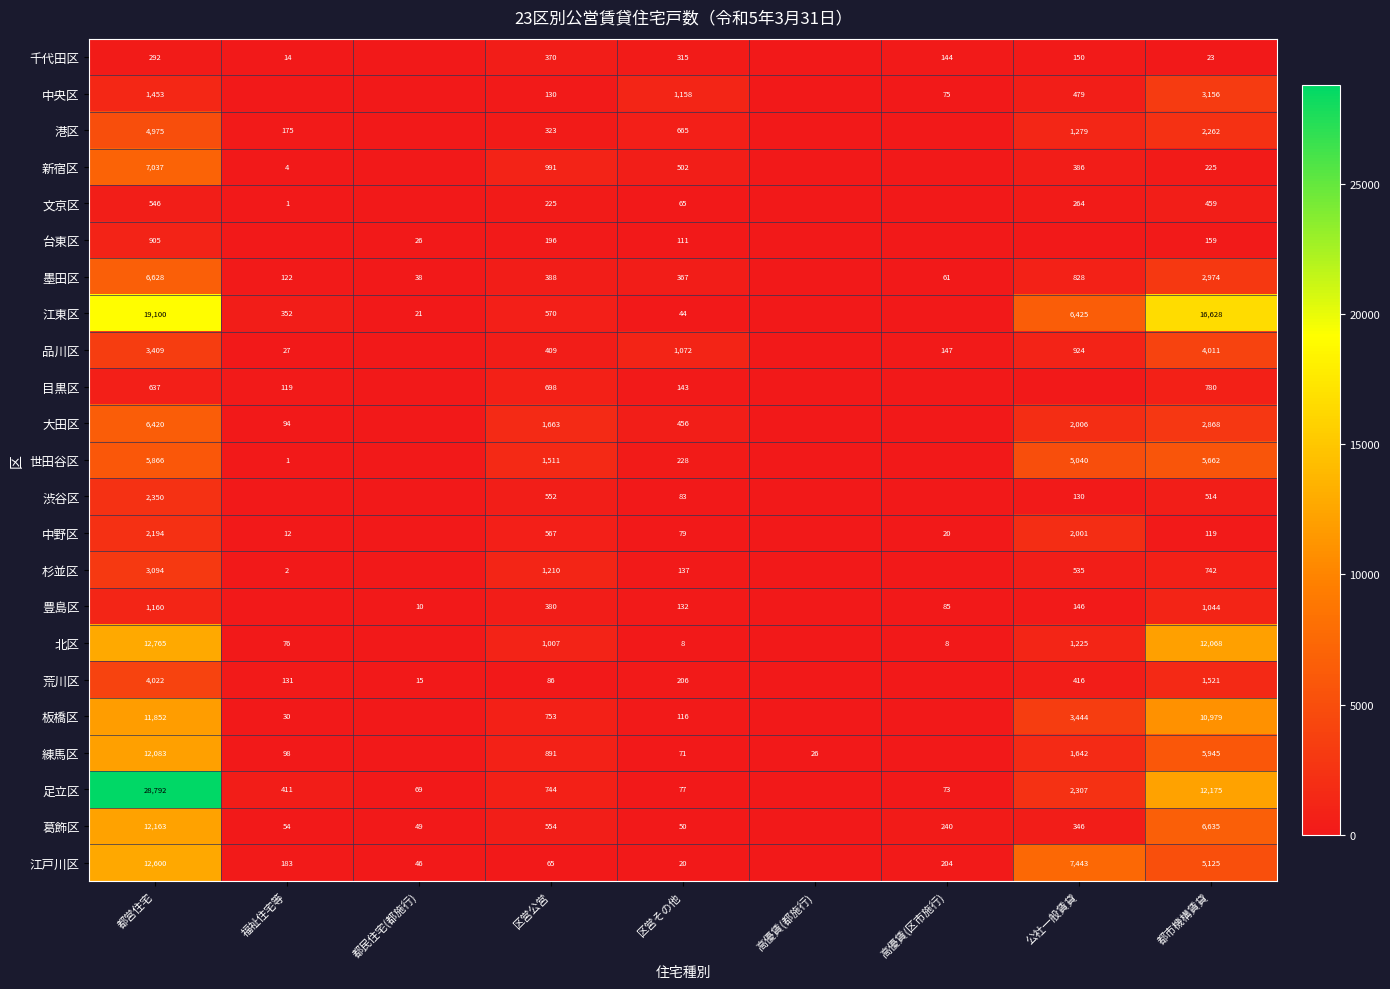

What is the difference between the highest and lowest values at 都営住宅?

28500